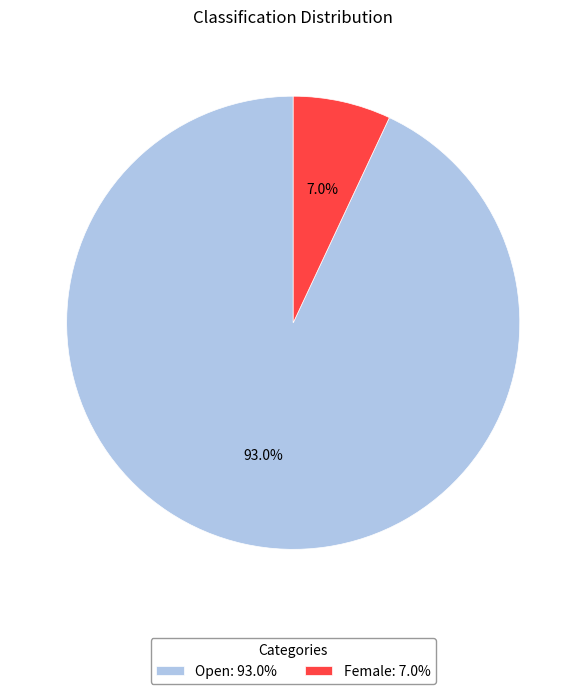

How many segments does this pie chart have?

2